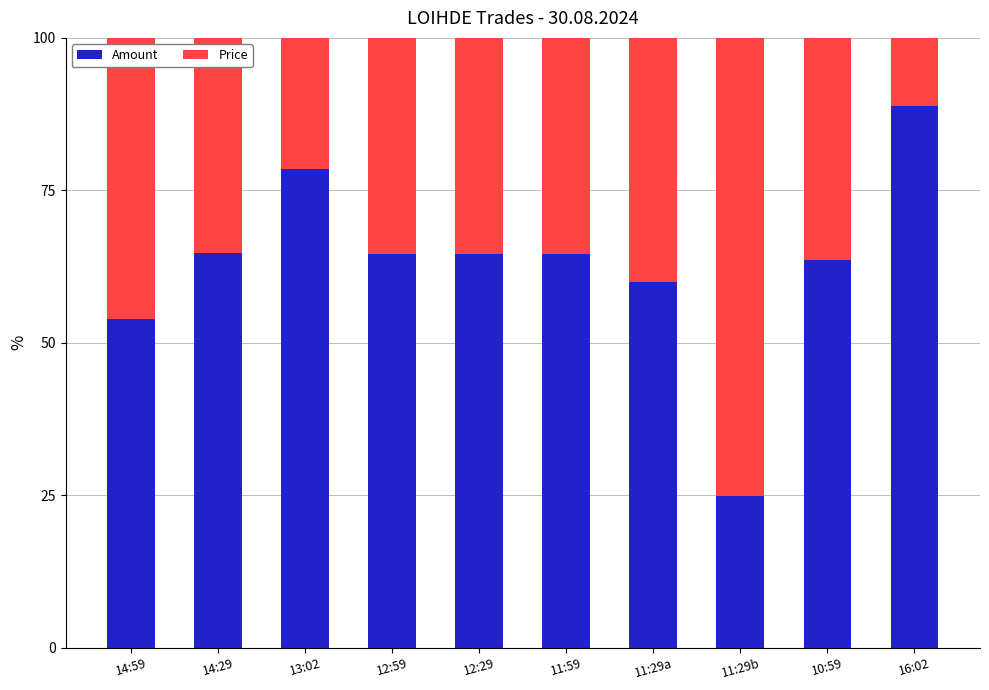

What is the minimum value for Amount?

24.9